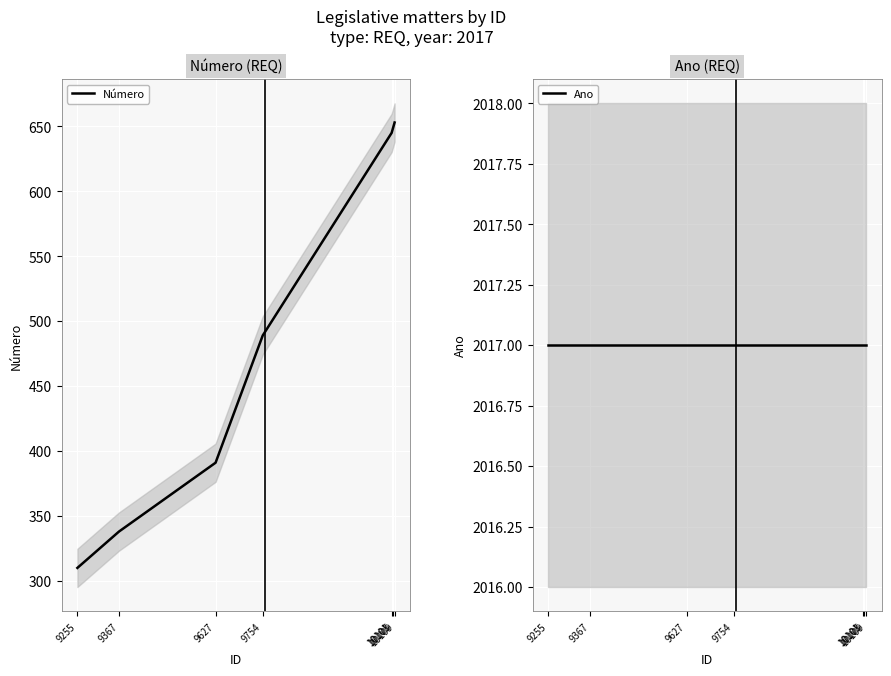

Where is Ano nearest to the value 2017?

9255